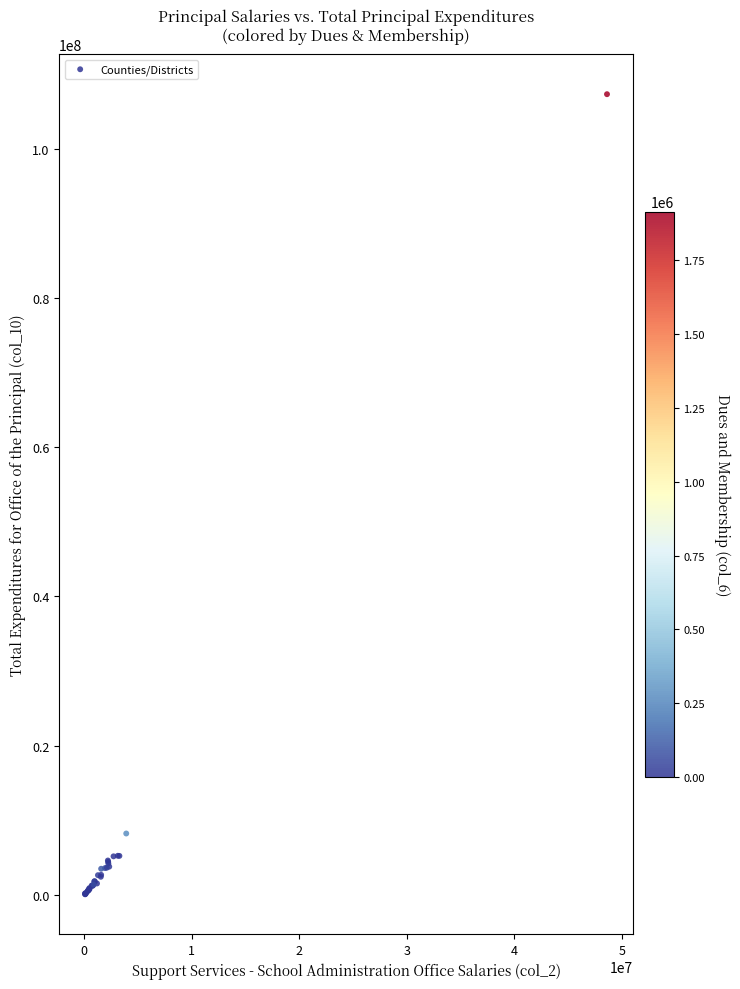

What Y value in the scatter plot is closest to 53693005?

8248600.6